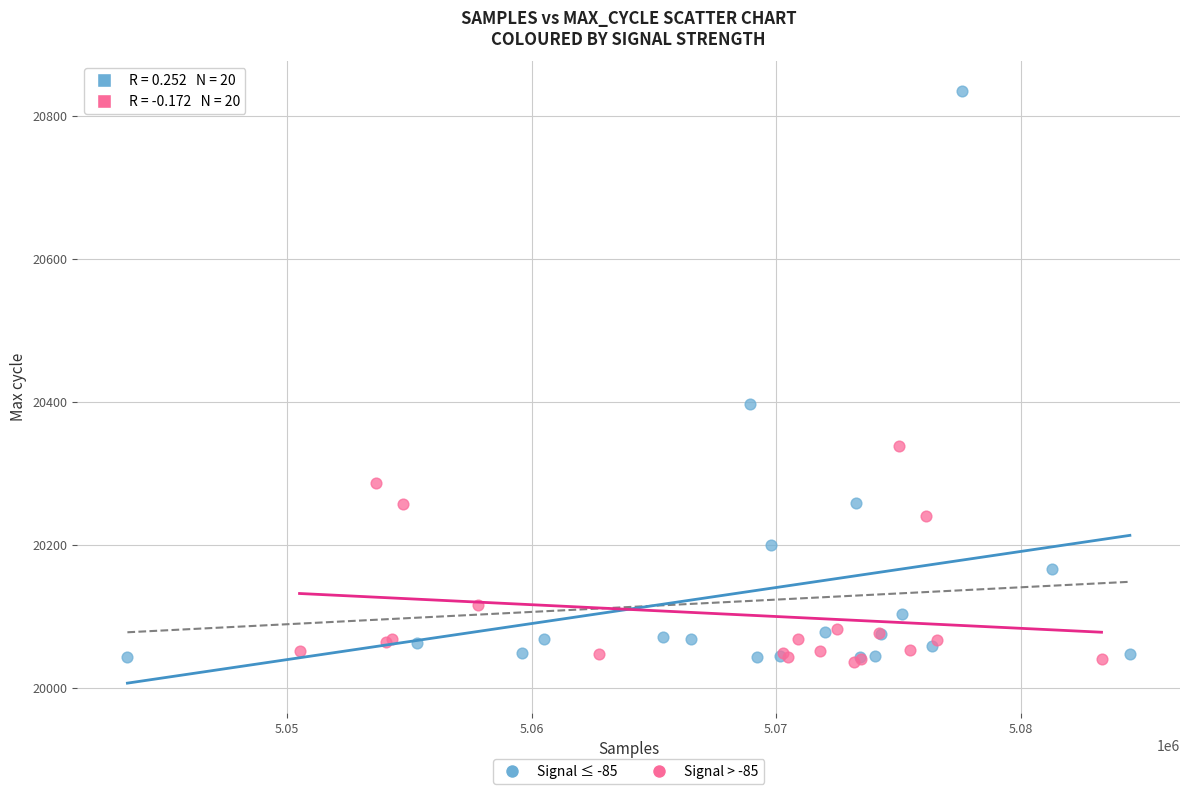

Which series has the widest spread of Y values?

Signal ≤ -85